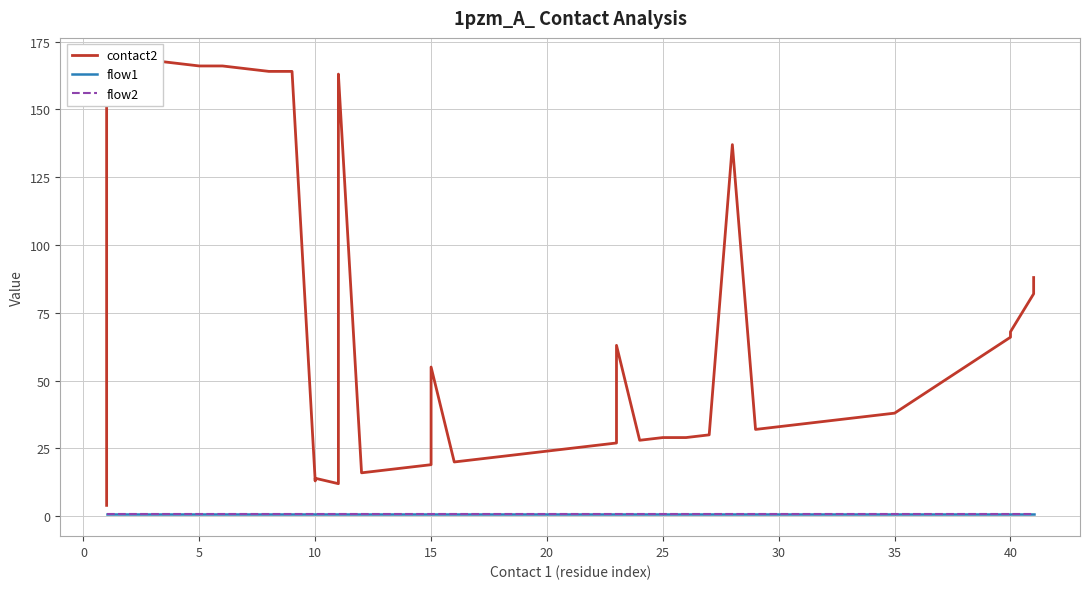

What is the maximum value for flow1?

1